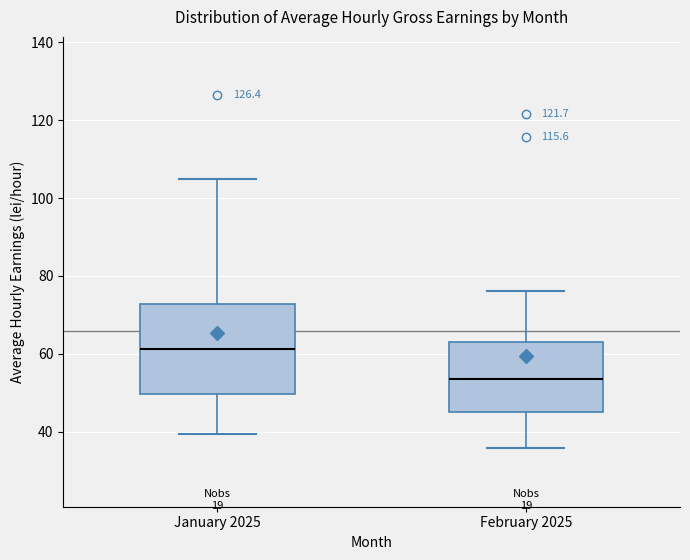

Reading left to right, transcribe this box plot: for each box, give where its median line is, the range the box spans, and where its two whiskers end, as read against the y-axis. The values are not printed on the chart, so give them approximately, as read against the axis.

January 2025: median 62, box 50 to 72, whiskers 40 to 104
February 2025: median 54, box 46 to 64, whiskers 36 to 76